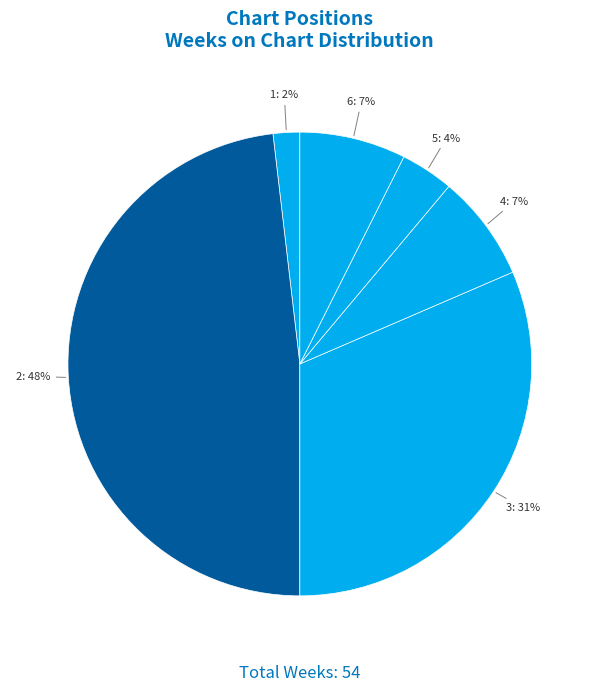

Is there any slice that represents more than half of the pie?

No